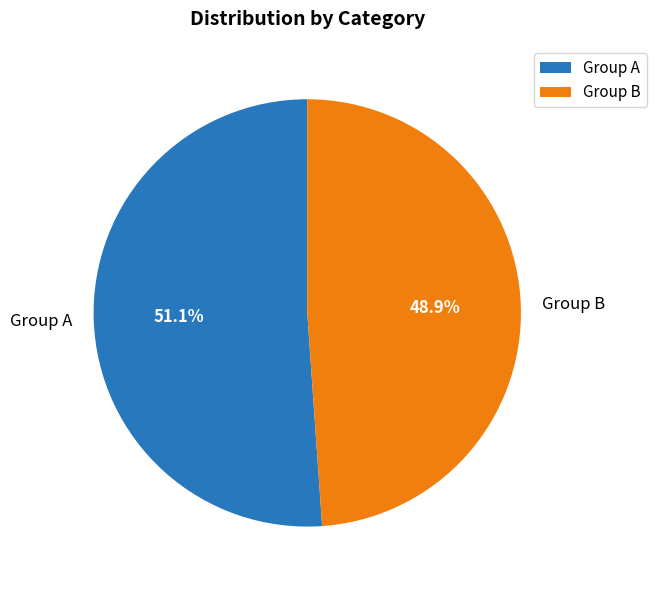

Between Group A and Group B, which is larger?

Group A